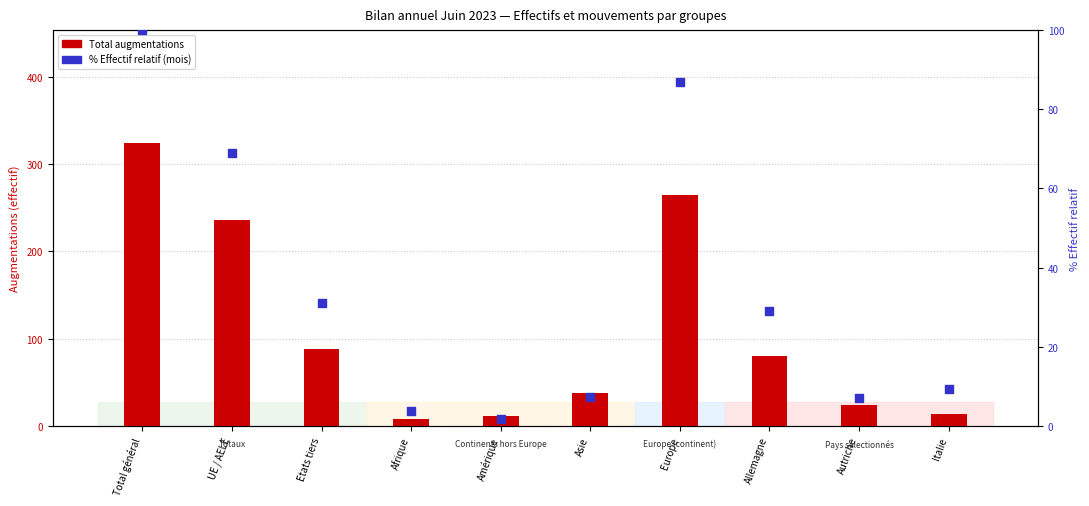

Which series has the largest Y range (max minus min)?

Total augmentations